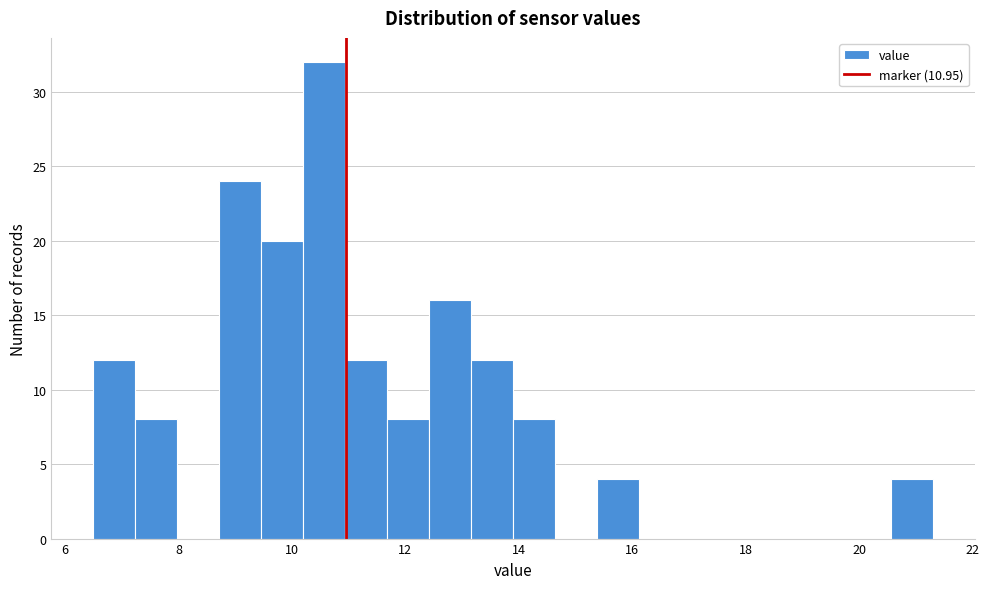

Around what value on the x-axis is the tallest bar? Give the approximate position of its centre, as read against the axis.

10.6